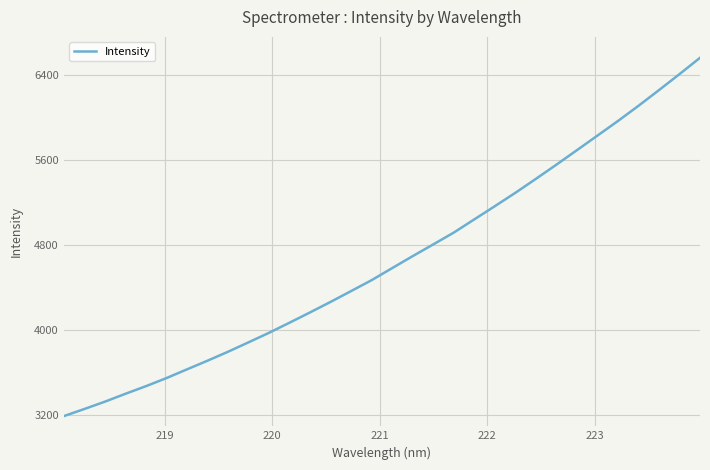

What is the greatest value displayed?

6561.1